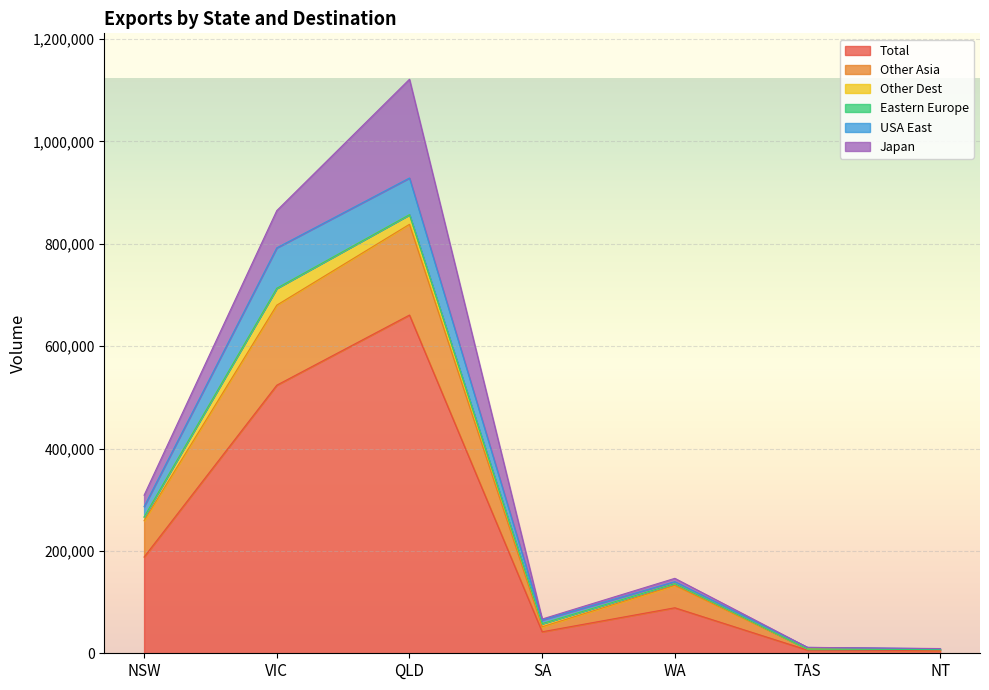

What is the difference between the maximum and second lowest values in the Other Dest series?

32669